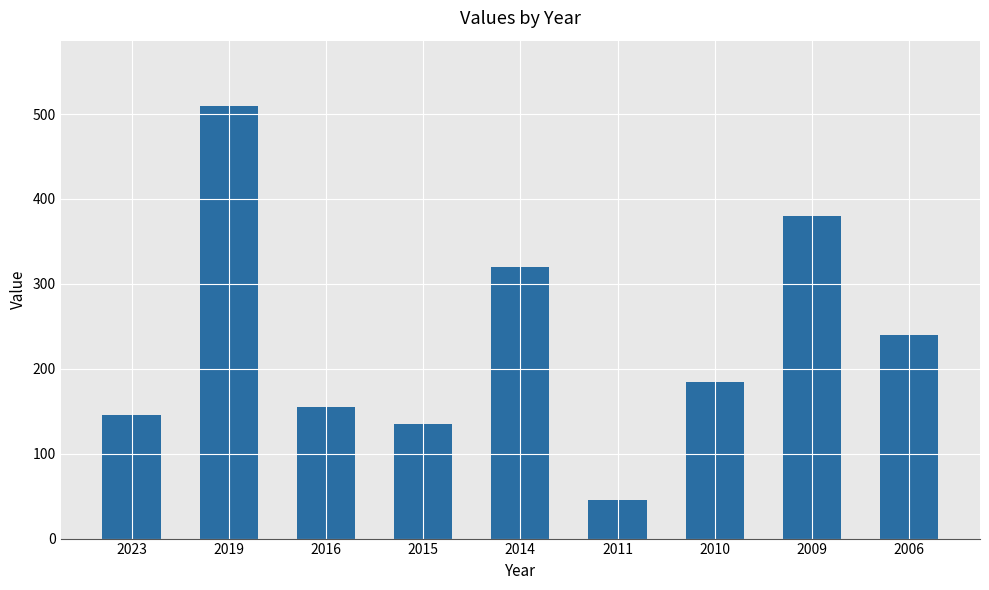

What is the average value?

235